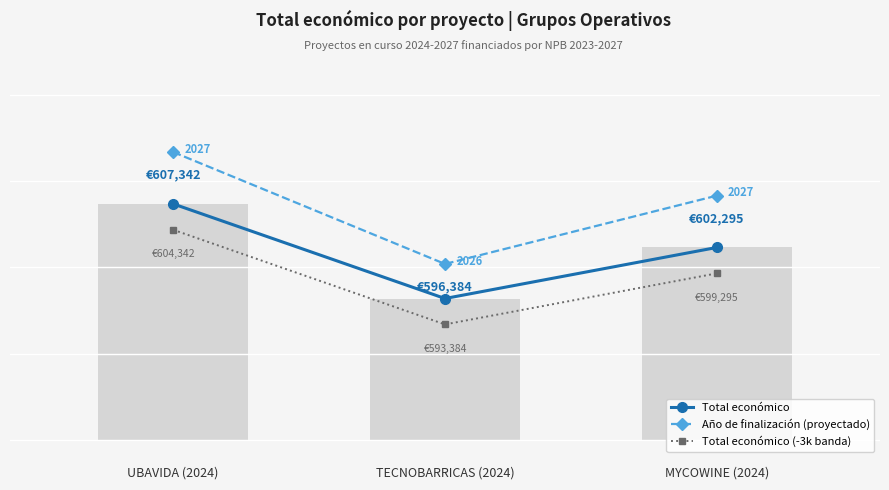

Which series has the largest range (max minus min)?

Año de finalización (proyectado)